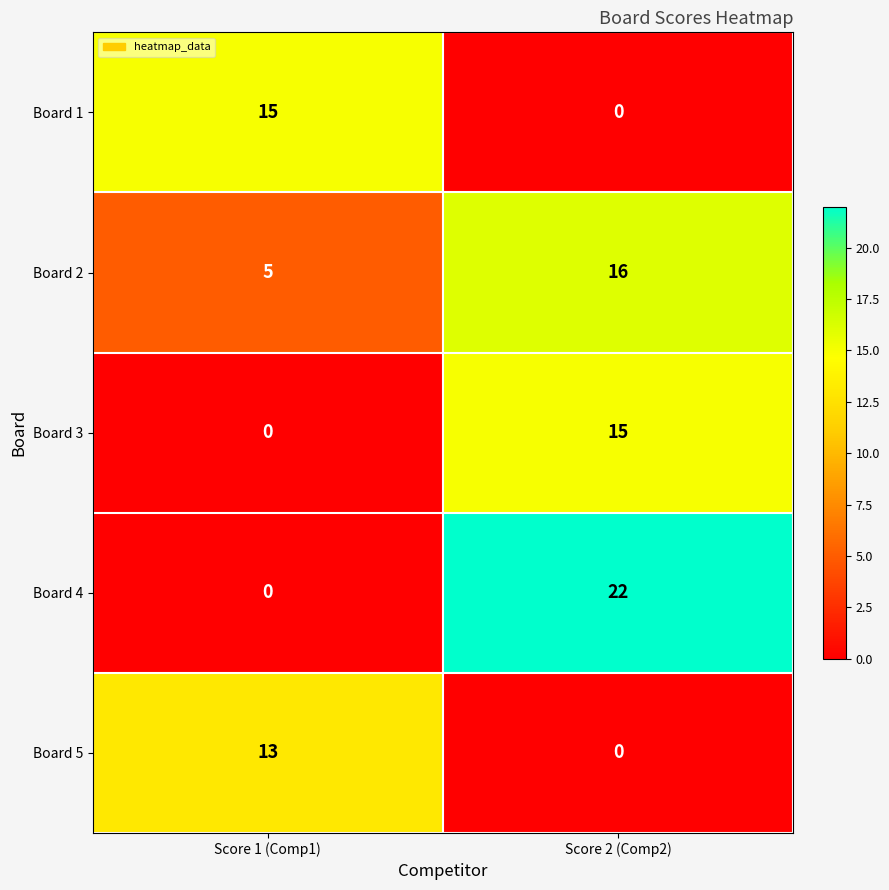

What is the difference between the highest and lowest values at Score 1 (Comp1)?

15